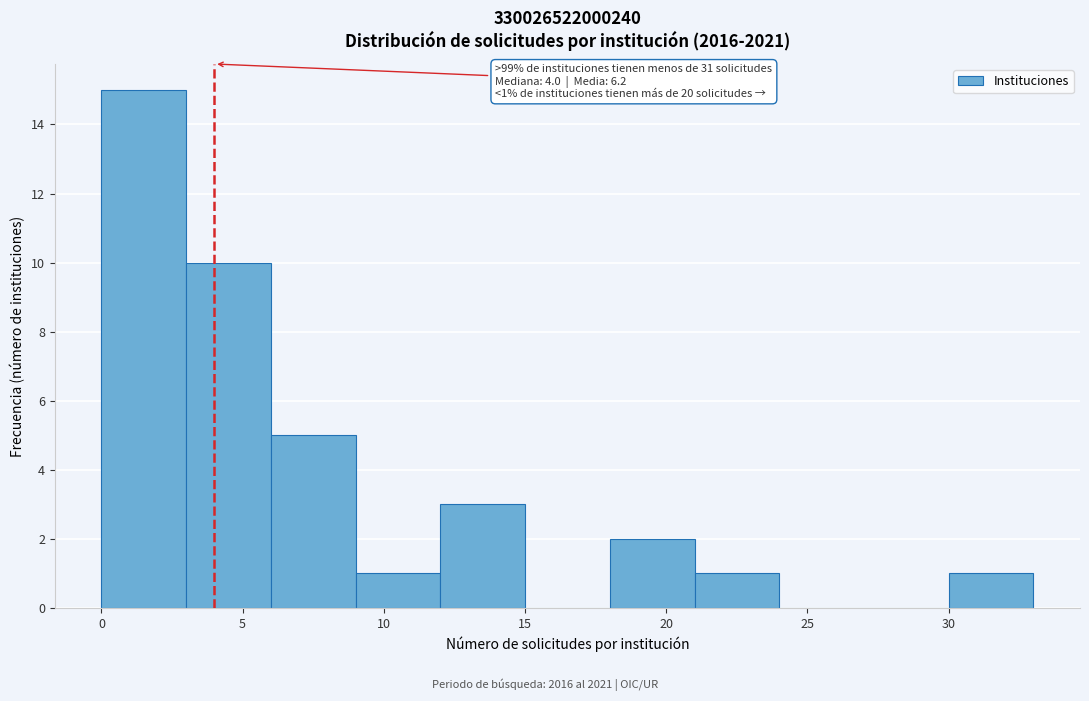

Which range on the x-axis has the tallest bar?

0 to 3